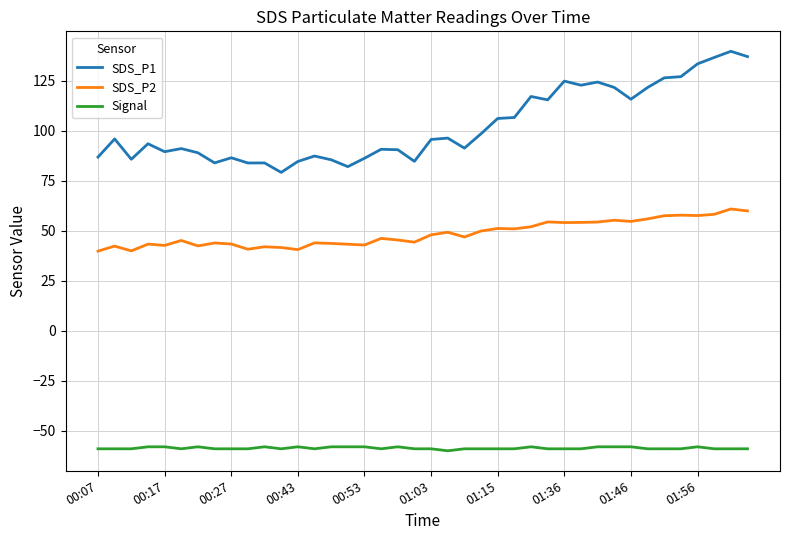

How many series are shown in this chart?

3